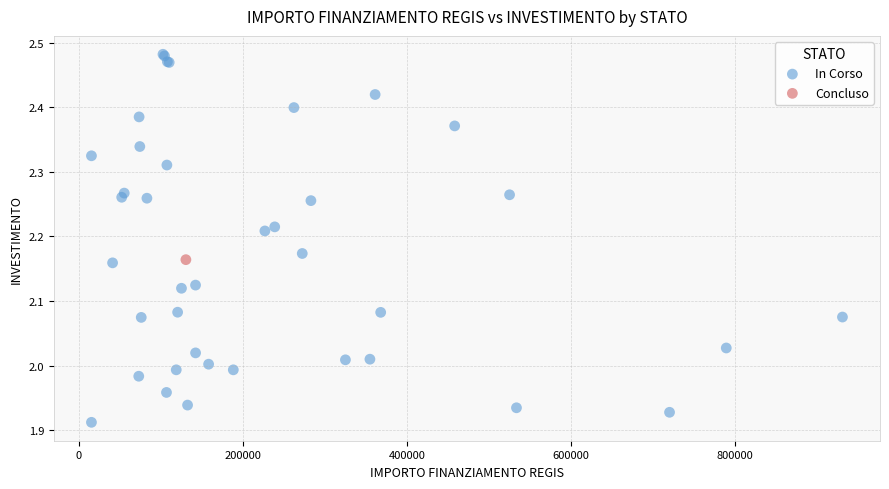

What are all the series names shown in the legend?

In Corso, Concluso